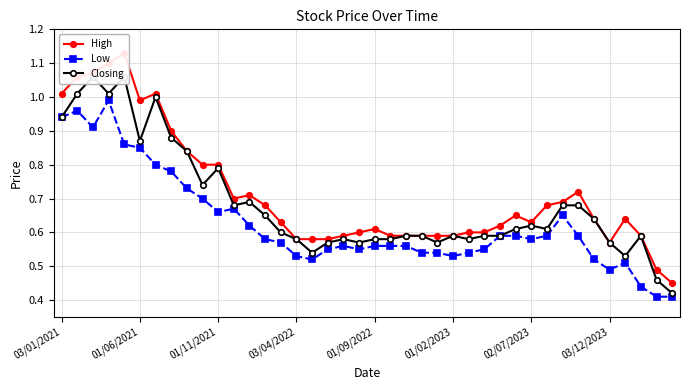

Which has a higher value, 9 or 23?

9